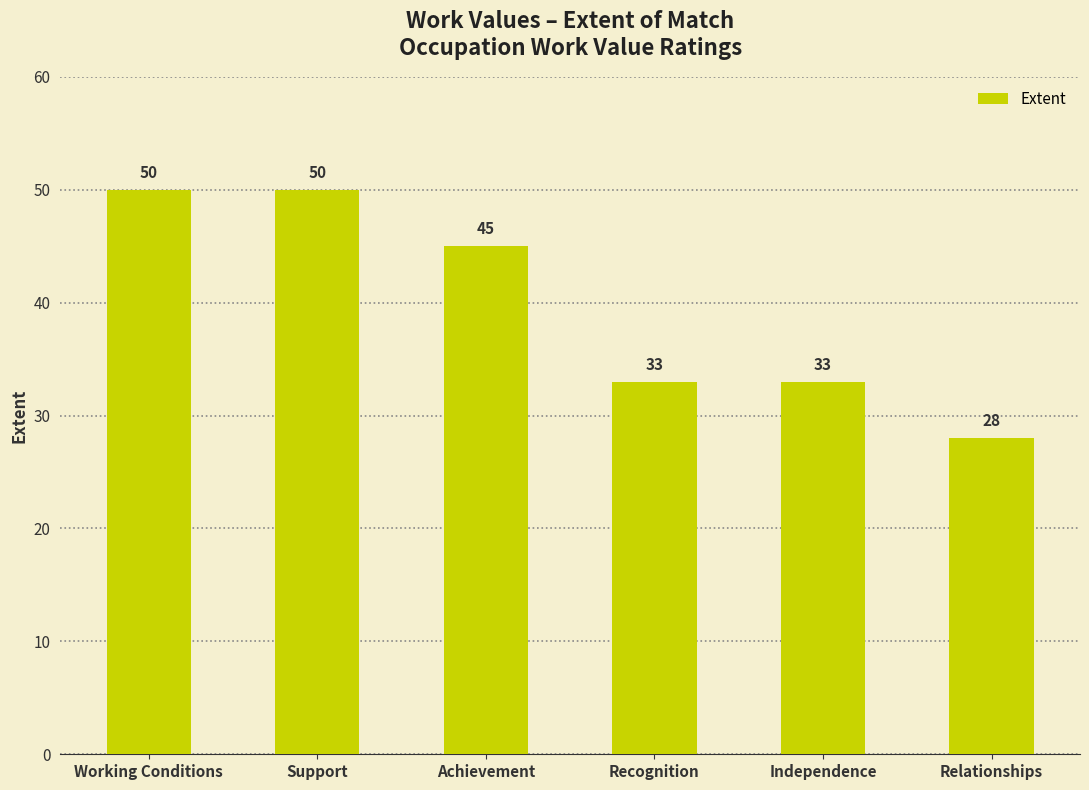

What is the label of the 6th bar from the left?

Relationships